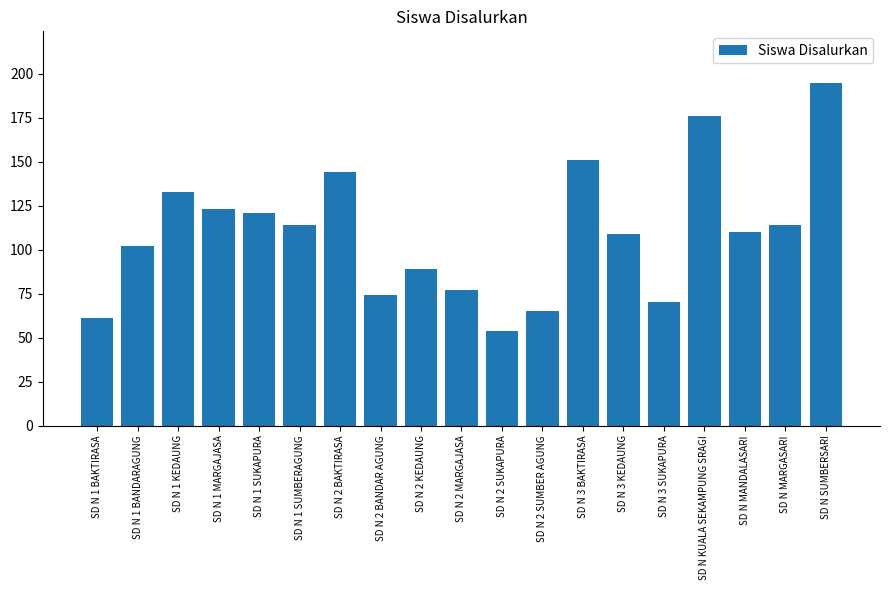

Reading left to right, transcribe all the data shown in this chart.

61	102	133	123	121	114	144	74	89	77	54	65	151	109	70	176	110	114	195